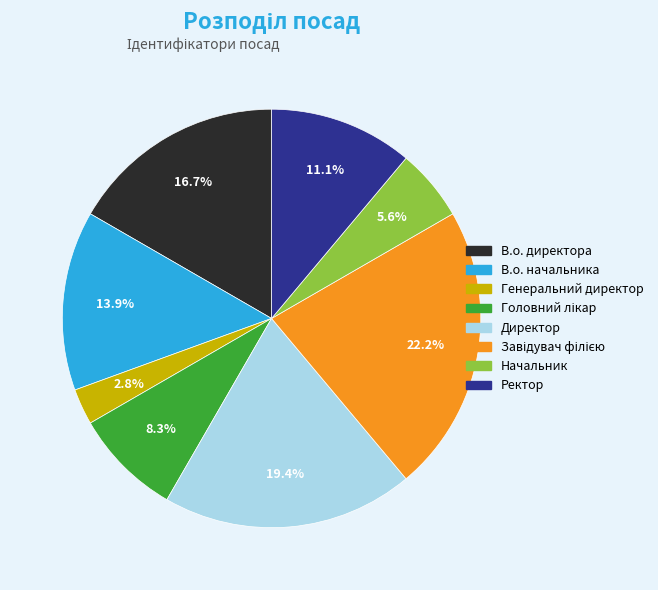

The Начальник slice represents 1% of the pie. True or false?

False